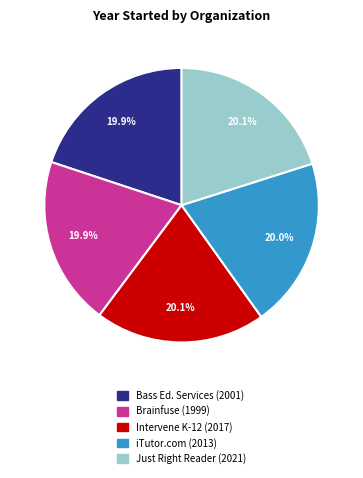

Does any single category account for the majority?

No